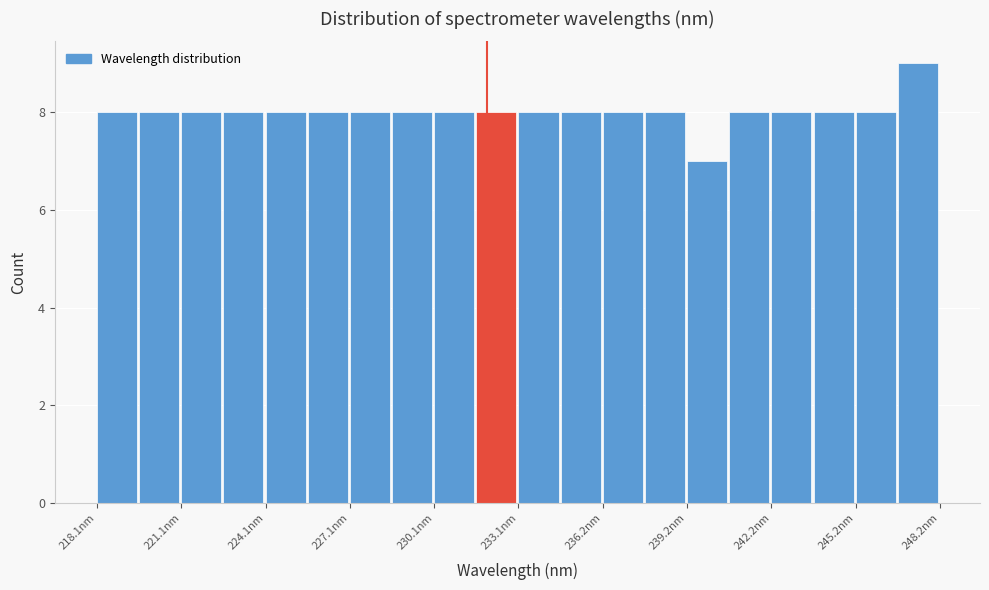

Read against the x-axis, roughly where is the centre of the tallest bar?

247.5